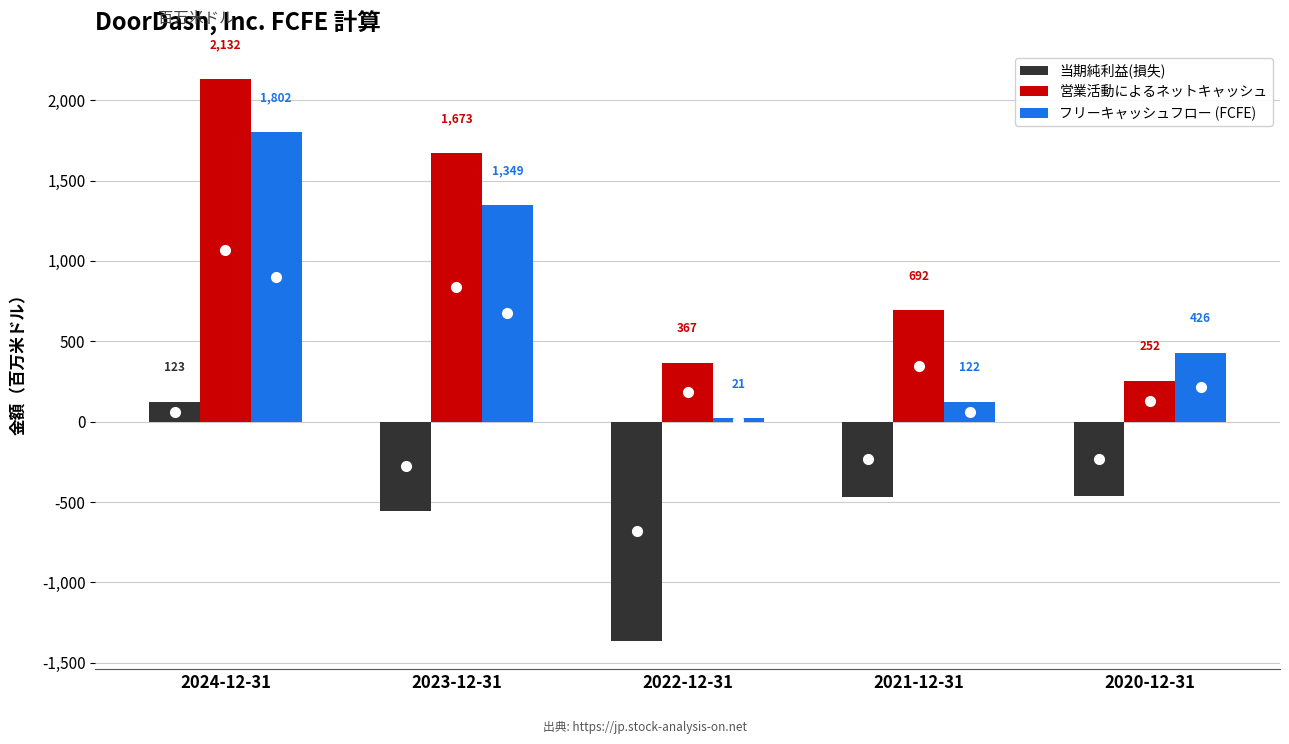

True or false: 営業活動によるネットキャッシュ has a value of 2132 at 2024-12-31.

True